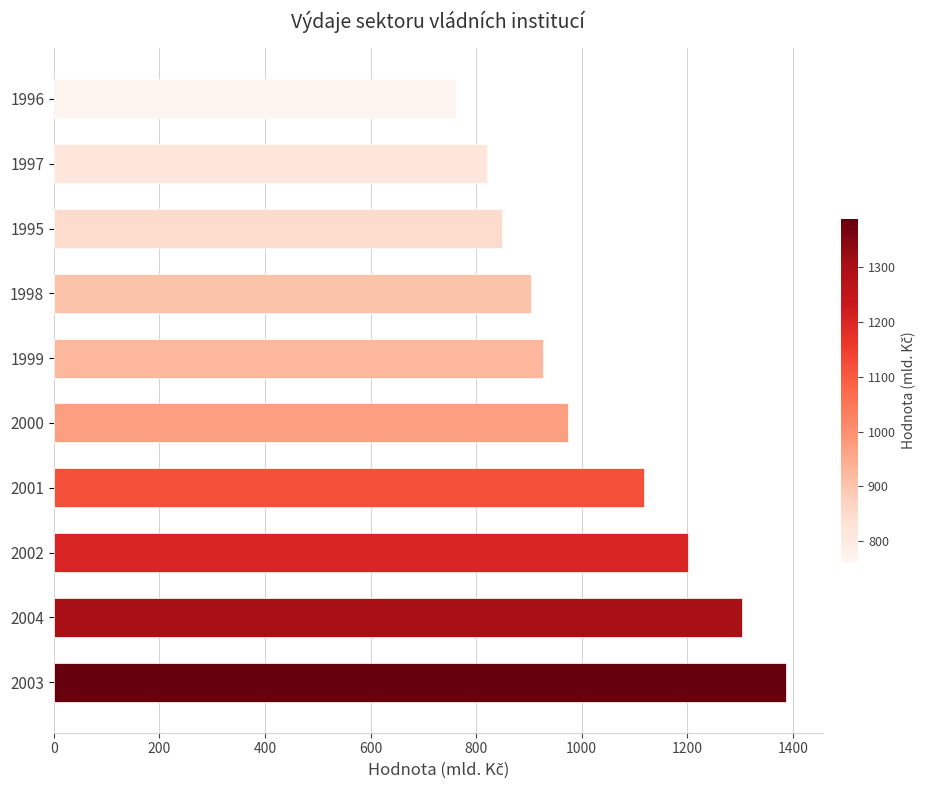

Reading top to bottom, extract all data points from this chart.

762.7	819.9	849.4	903.2	927.5	974.7	1117.0	1201.7	1303.2	1386.9